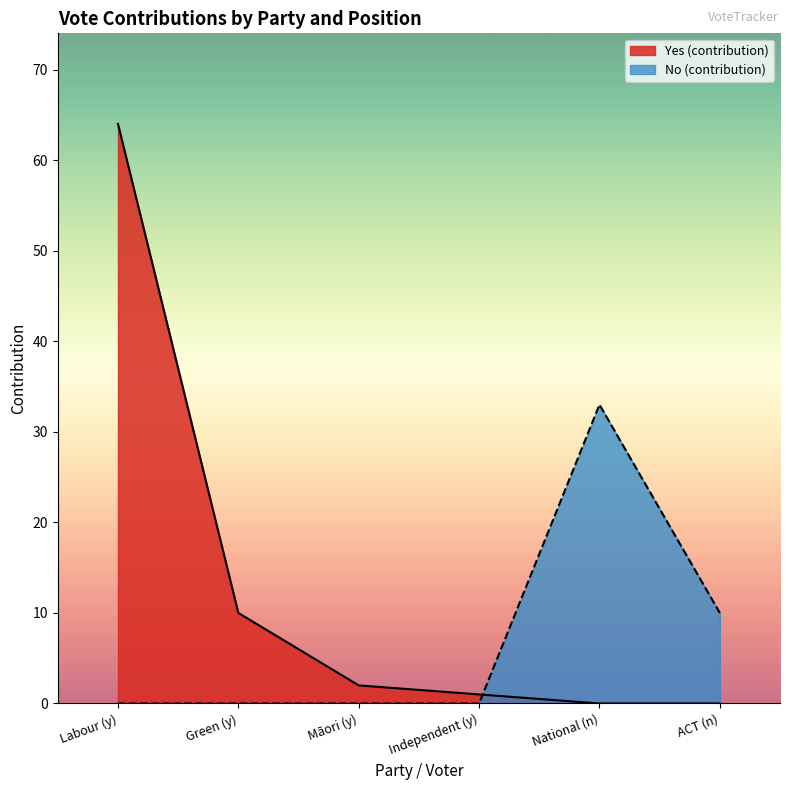

What is the greatest value displayed?

64